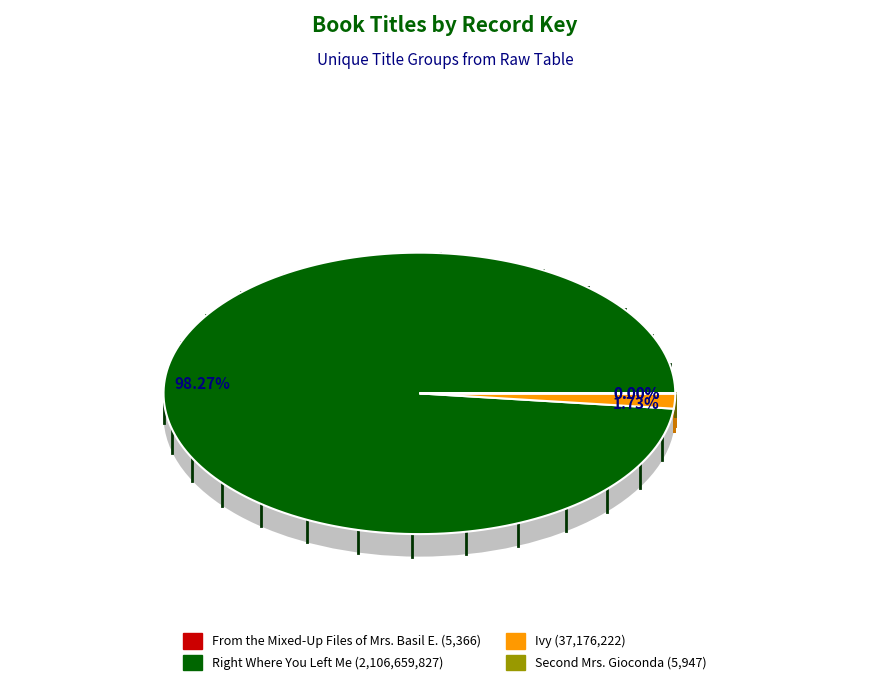

Is there a majority slice in this chart?

Yes